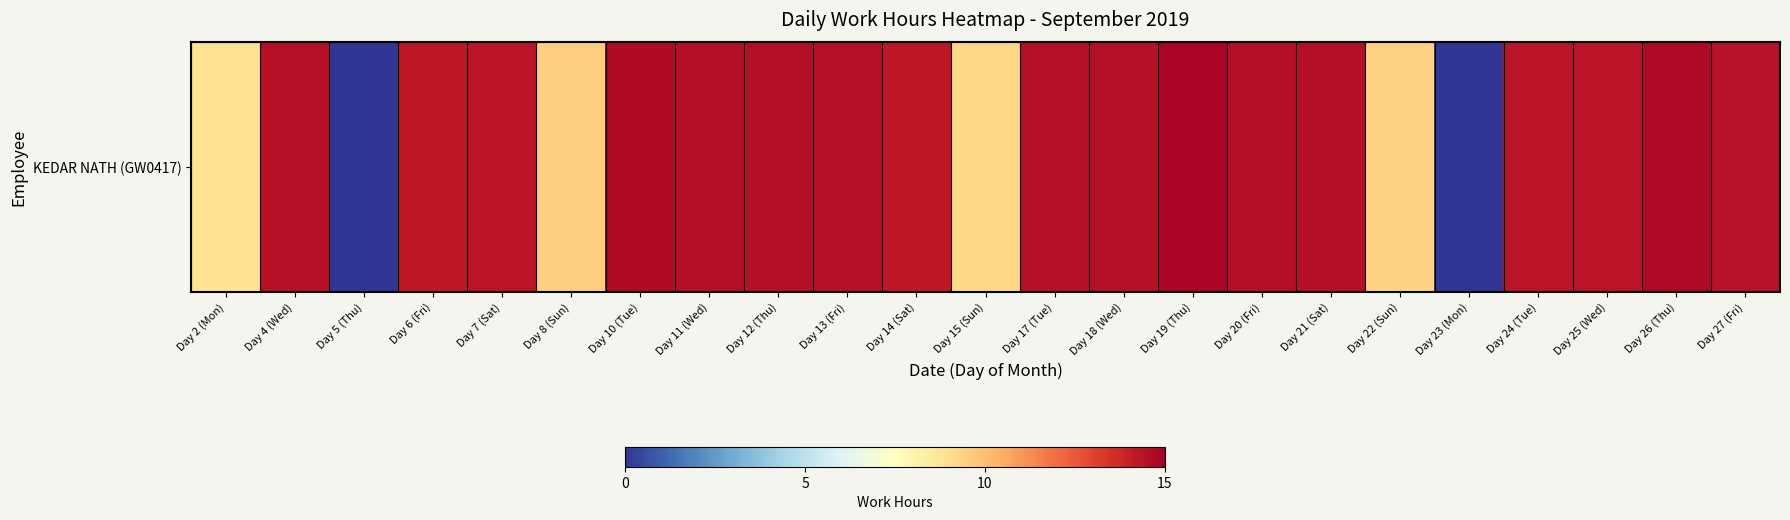

What is the maximum value shown in the chart?

14.8